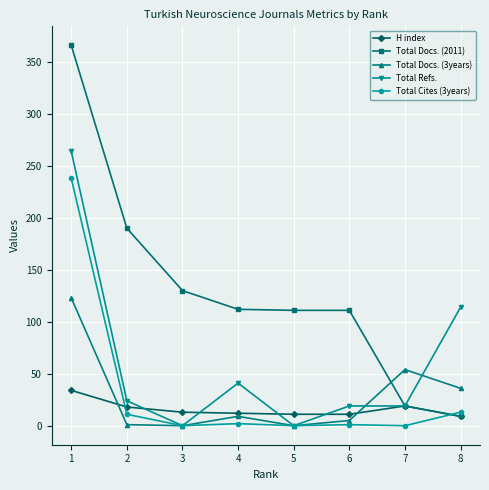

Rank the series by their maximum value, from lowest to highest.

H index, Total Docs. (3years), Total Cites (3years), Total Refs., Total Docs. (2011)